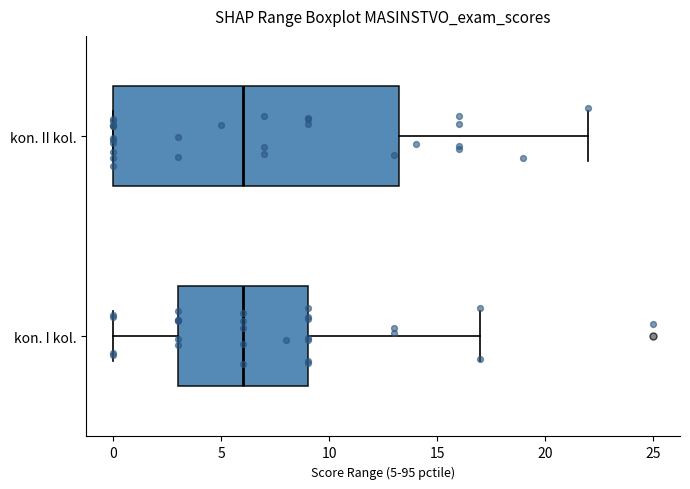

Where does the left whisker of the box for kon. I kol. end on the x-axis? The values are not printed on the chart, so give them approximately, as read against the axis.

0.0